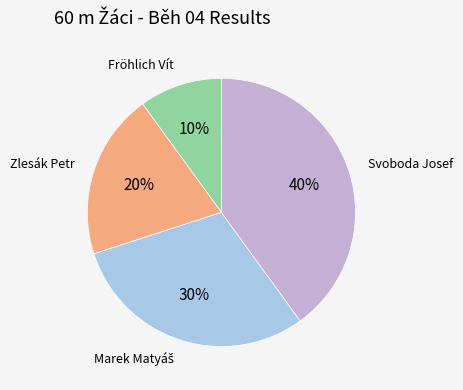

Is there a majority slice in this chart?

No